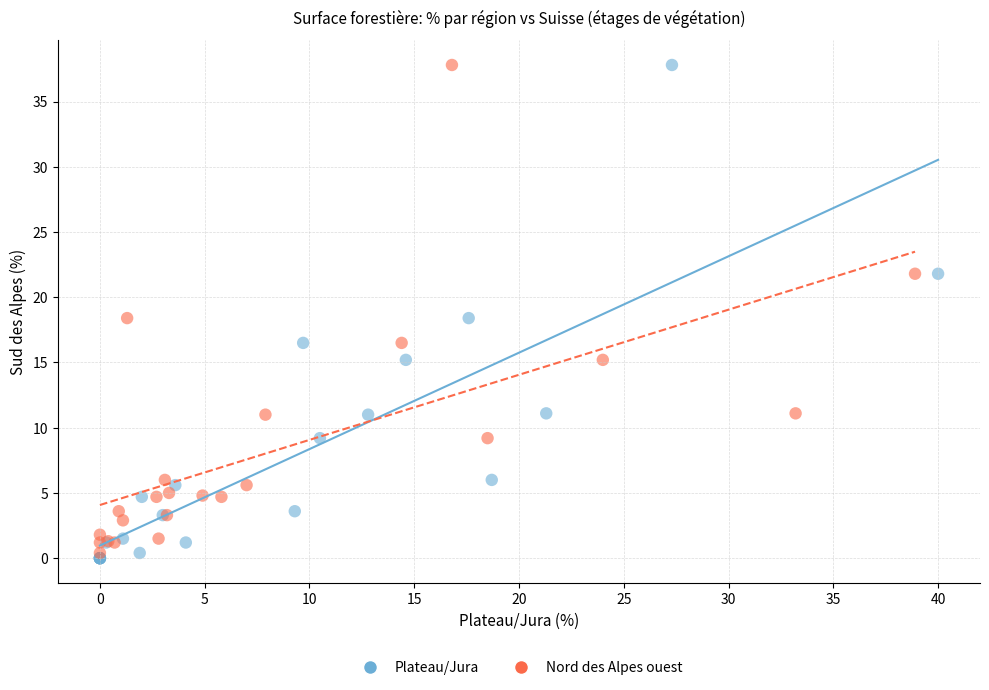

Which series has the largest Y range (max minus min)?

Plateau/Jura